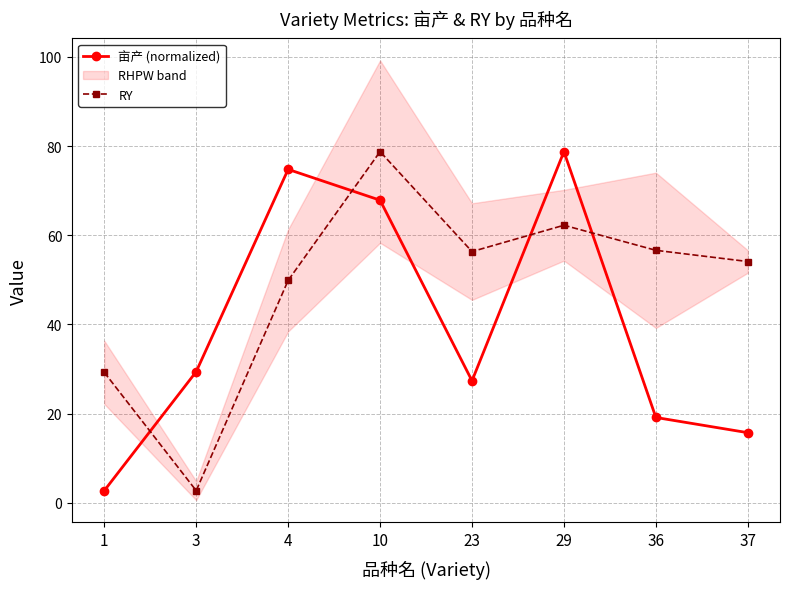

The value of RY at 1 is 45.3. True or false?

False